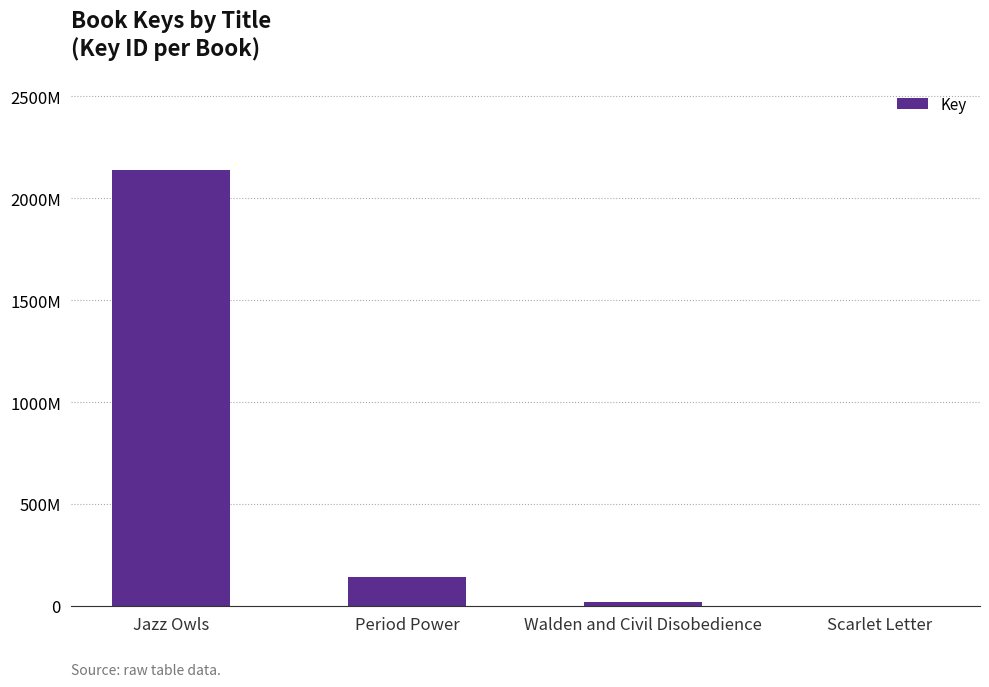

What is the difference between the maximum and minimum values?

2139738689